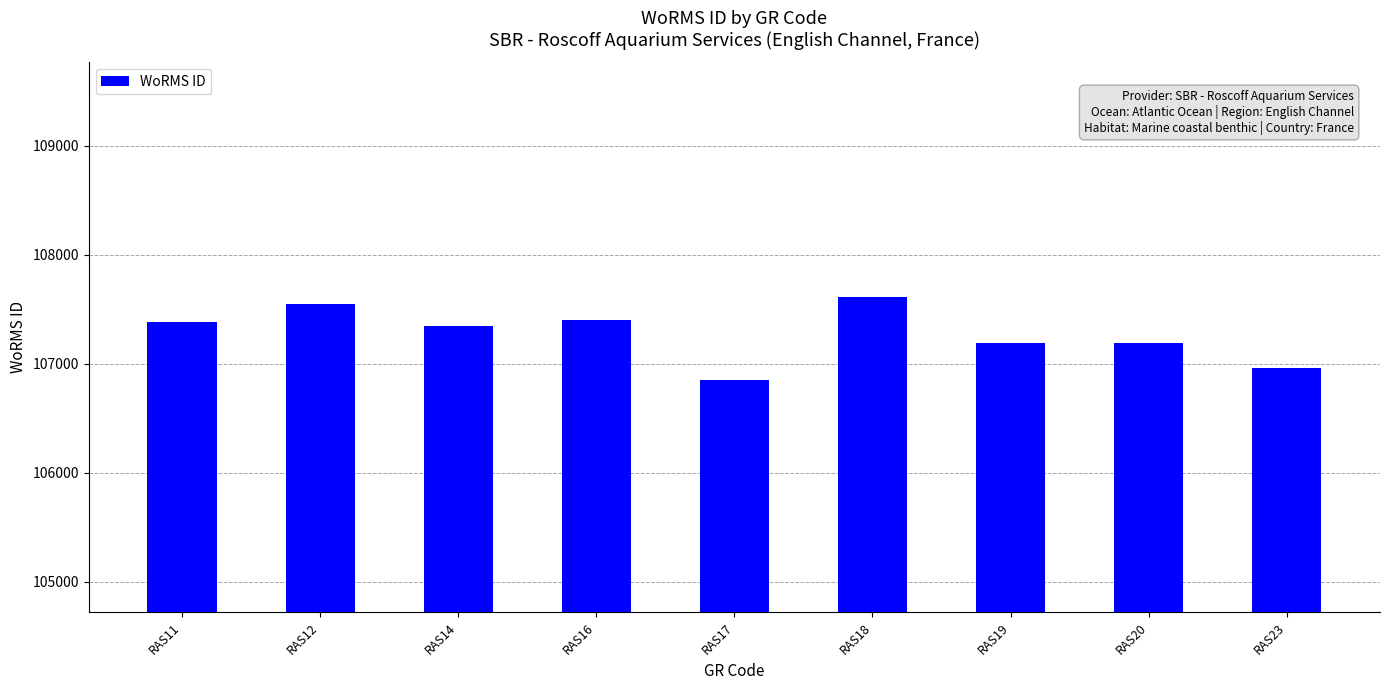

Count the number of data series in this chart.

1